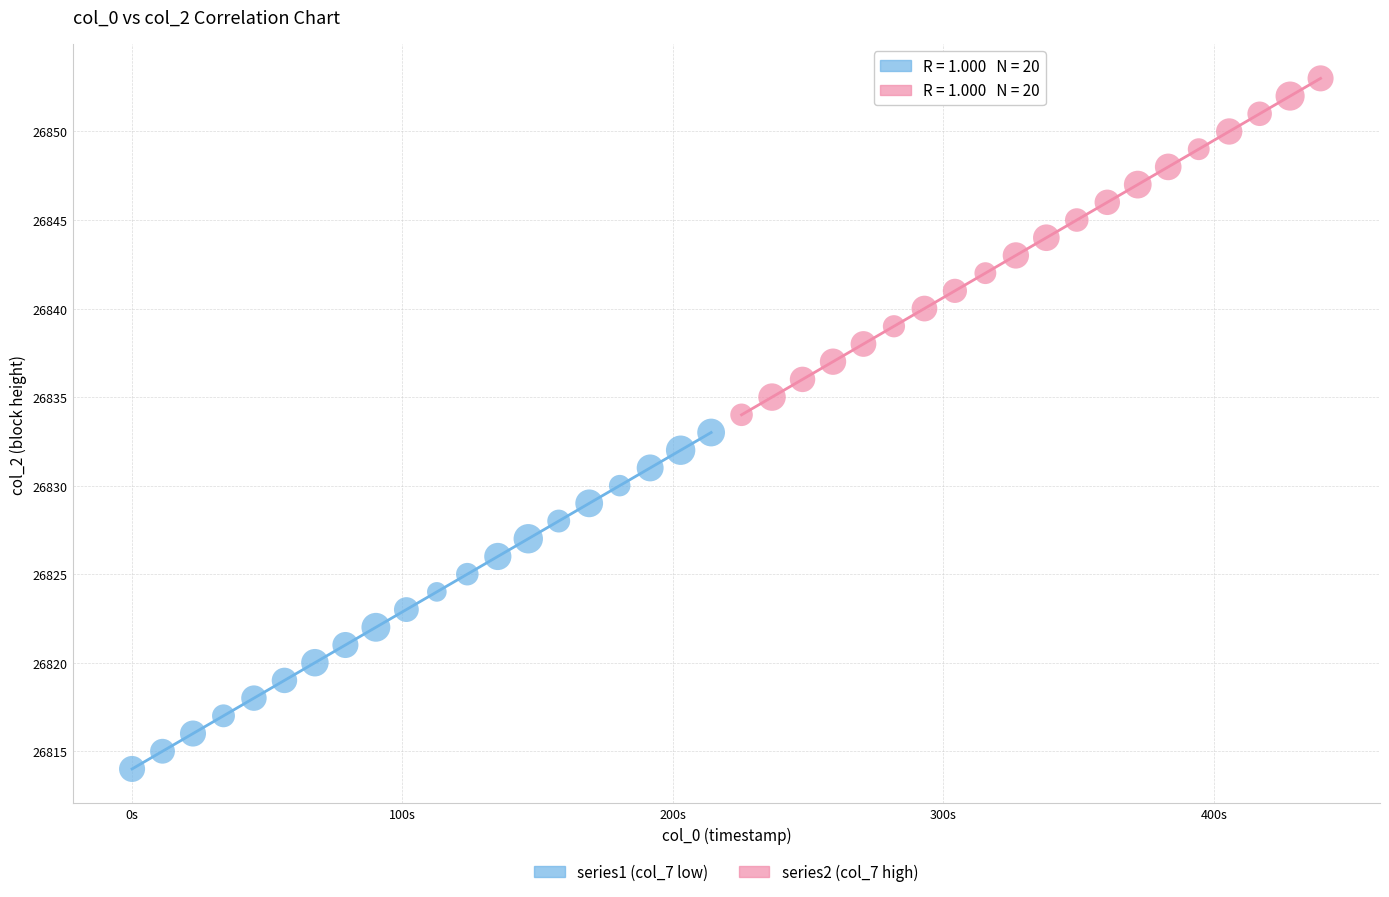

Which series contains the highest Y value?

series2 (col_7 high)